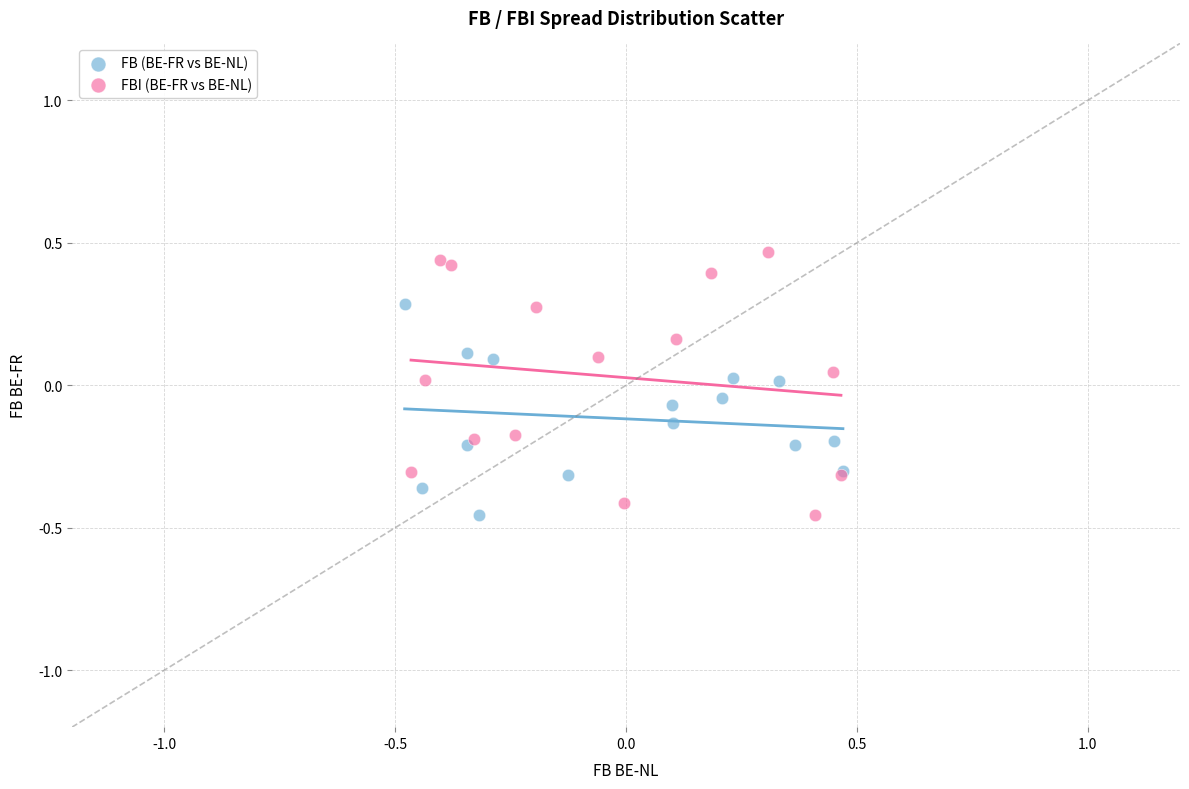

Which series has the widest spread of Y values?

FBI (BE-FR vs BE-NL)